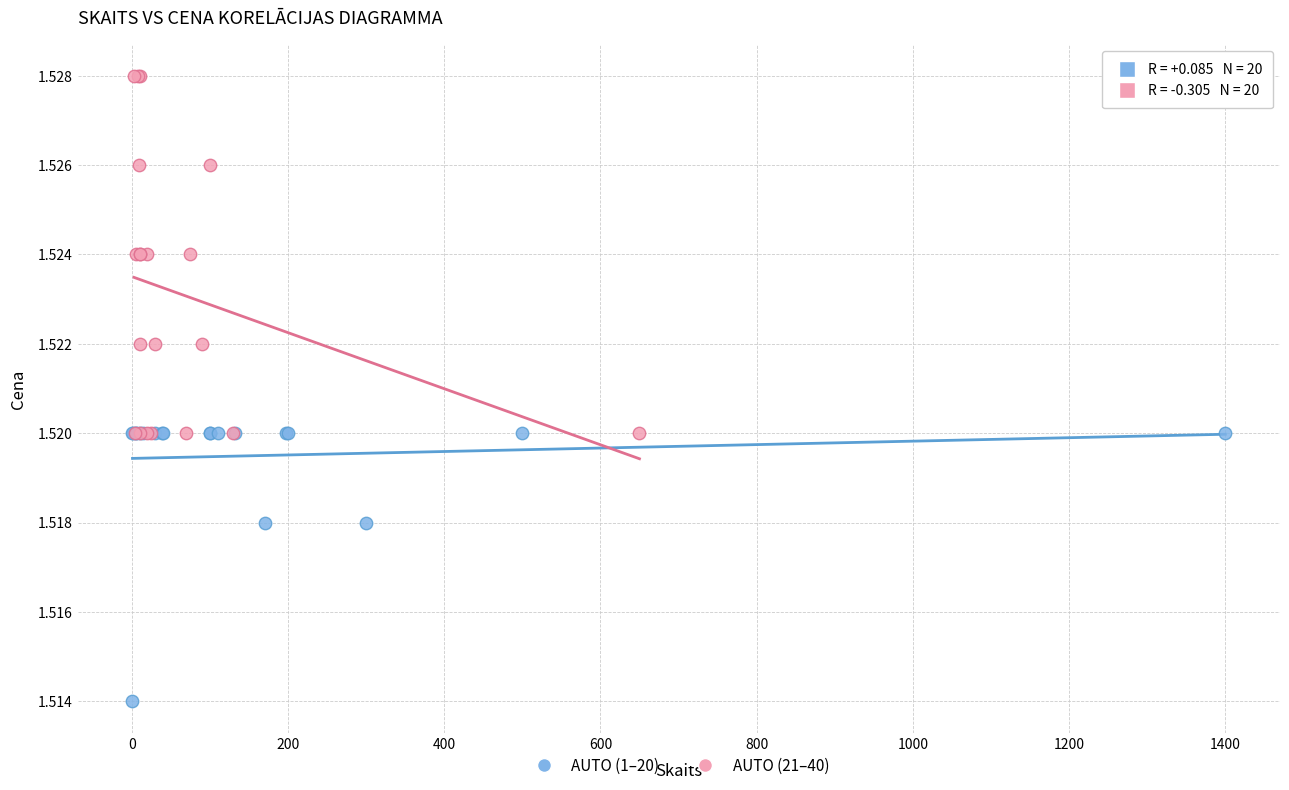

Which series reaches the minimum Y coordinate?

AUTO (1–20)